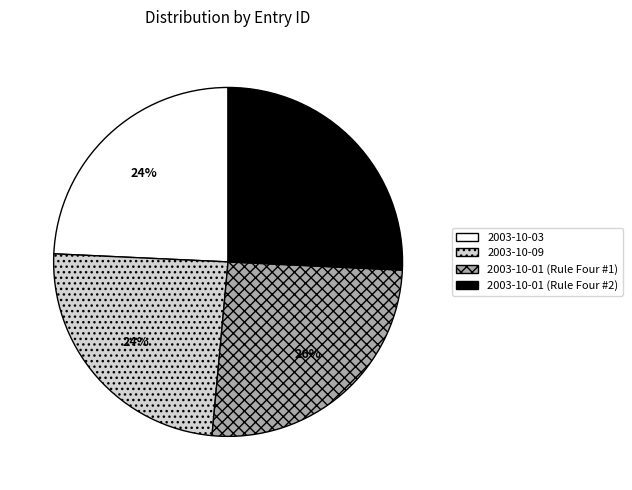

How many segments does this pie chart have?

4